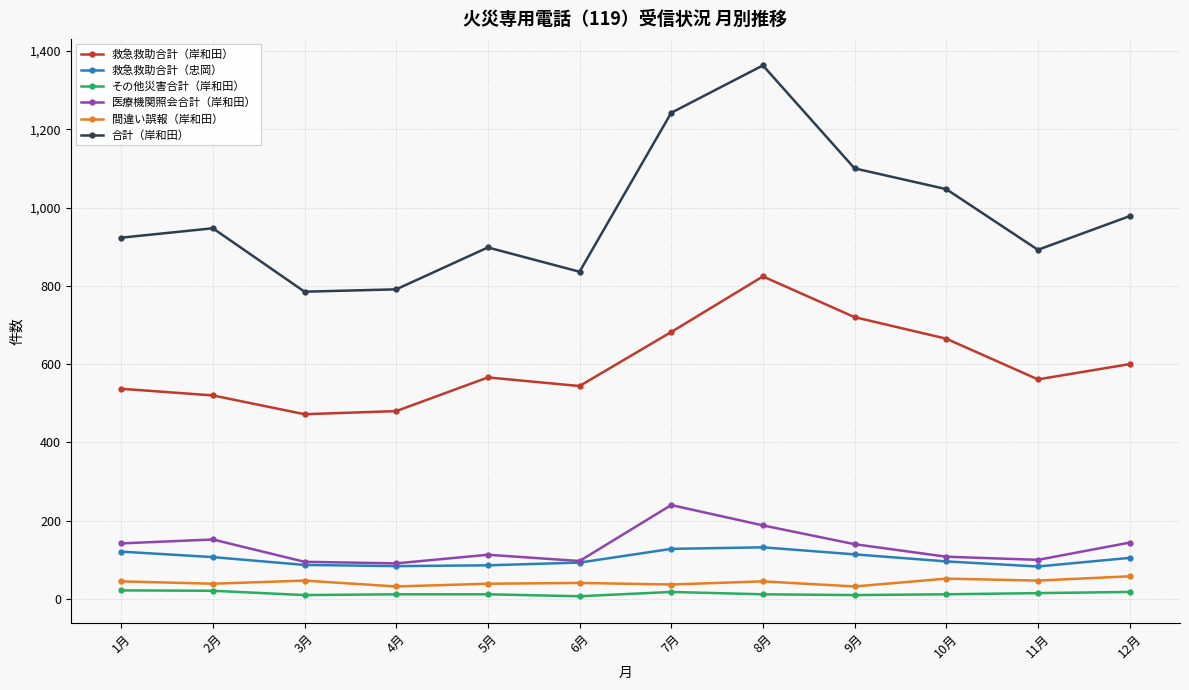

How many lines are shown in the chart?

6